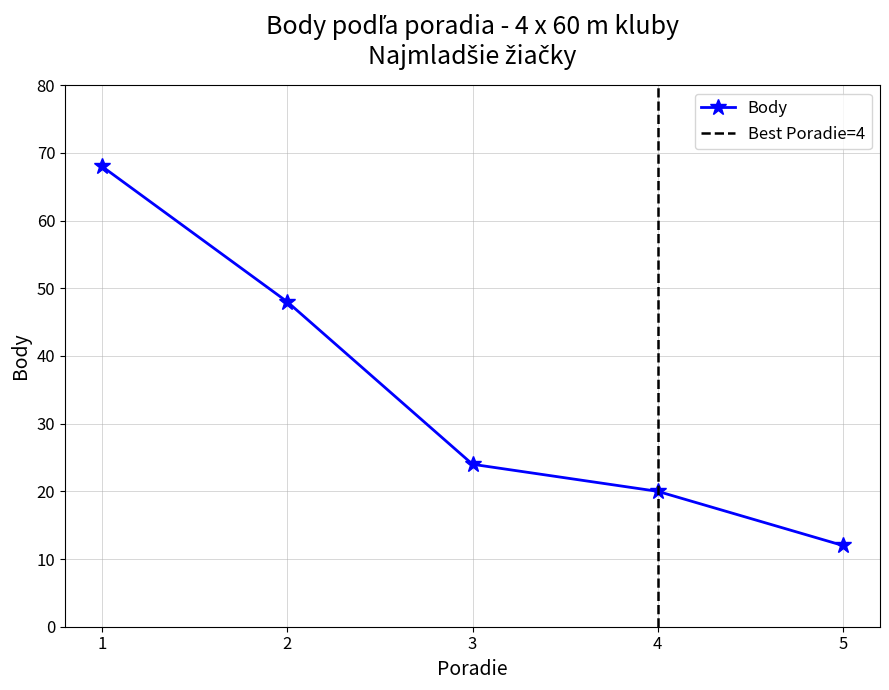

At which label is the value closest to 40?

2